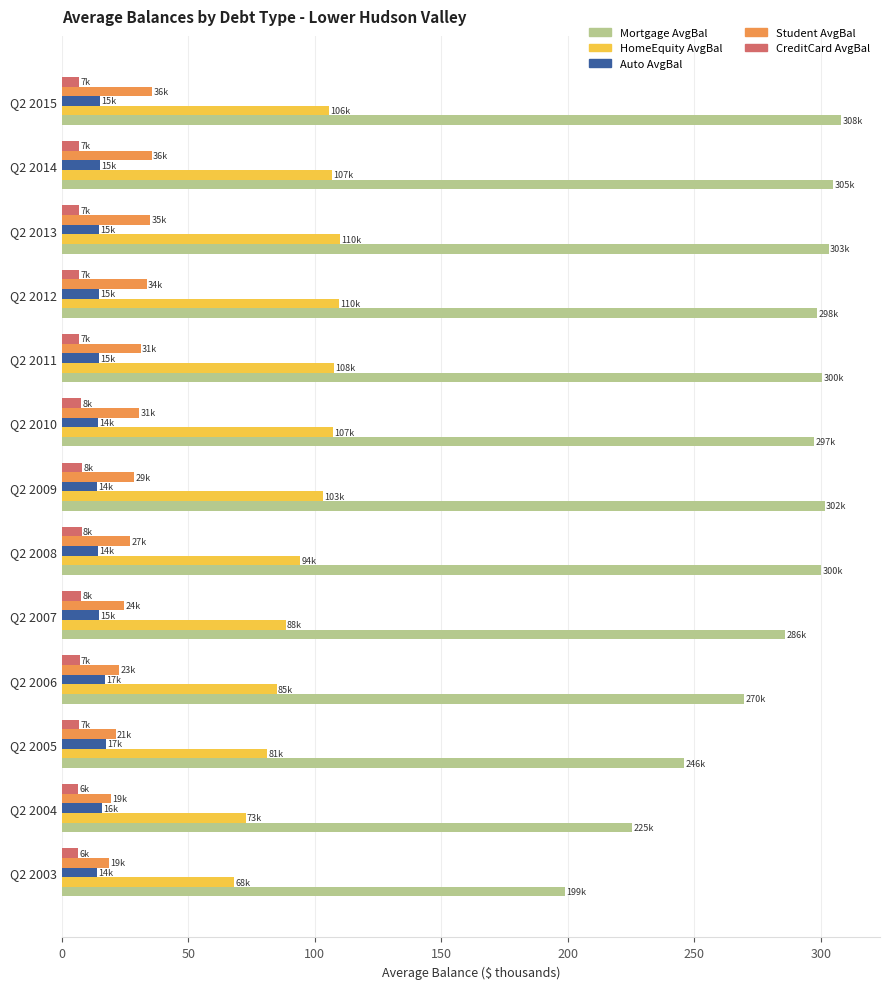

What is the difference between the HomeEquity AvgBal values at Q2 2005 and Q2 2008?

13.2